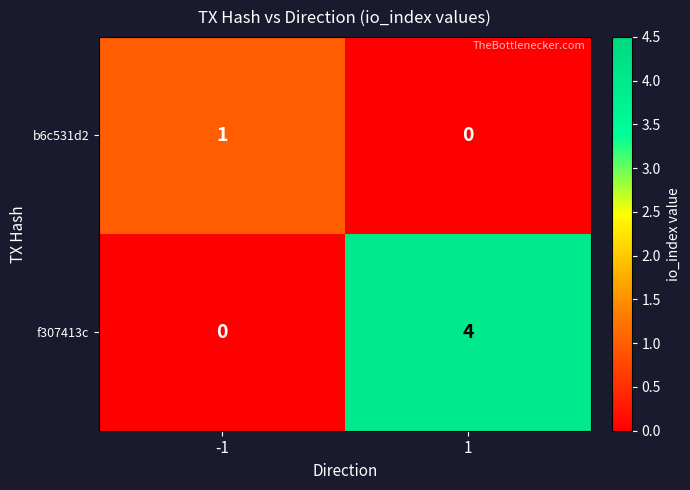

List the series in order of their peak value, highest first.

f307413c, b6c531d2